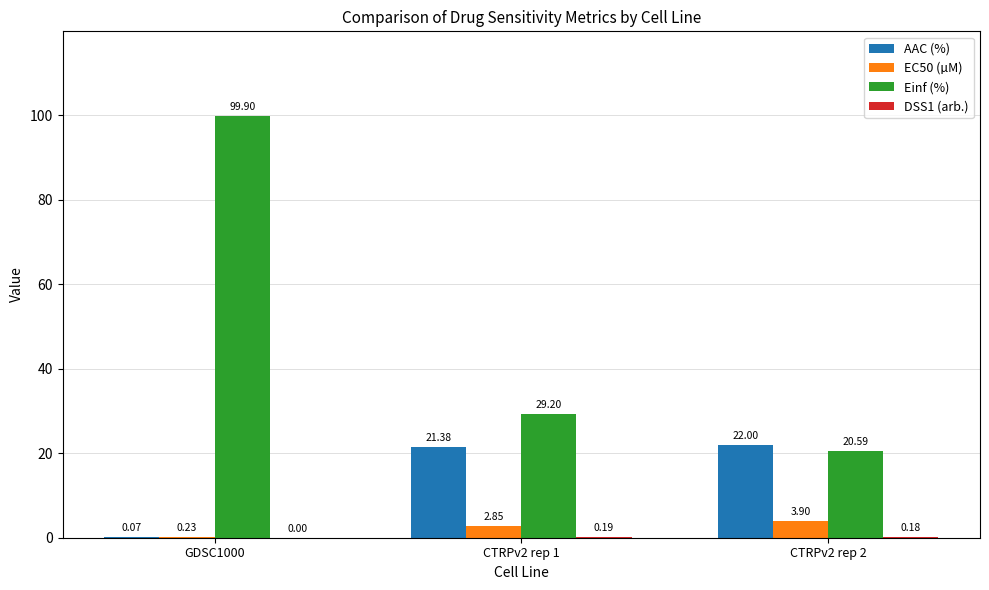

Between GDSC1000 and CTRPv2 rep 2, which series saw the biggest shift?

Einf (%)